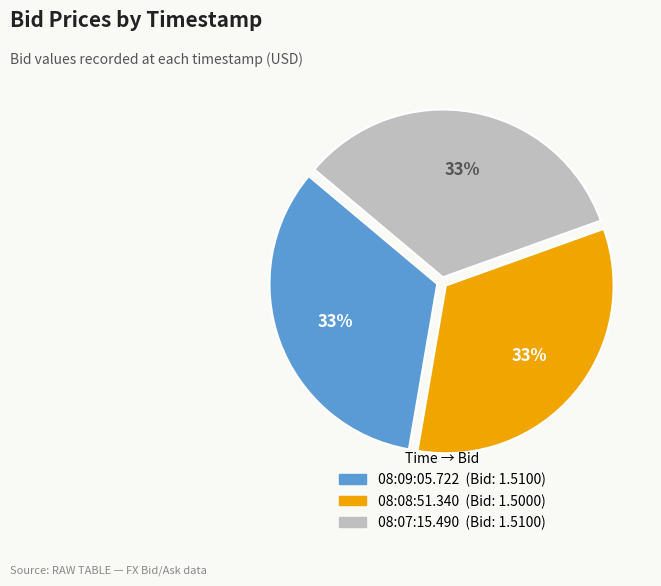

Approximately how many times larger is the value at 08:08:51.340 compared to 08:09:05.722?

1.0